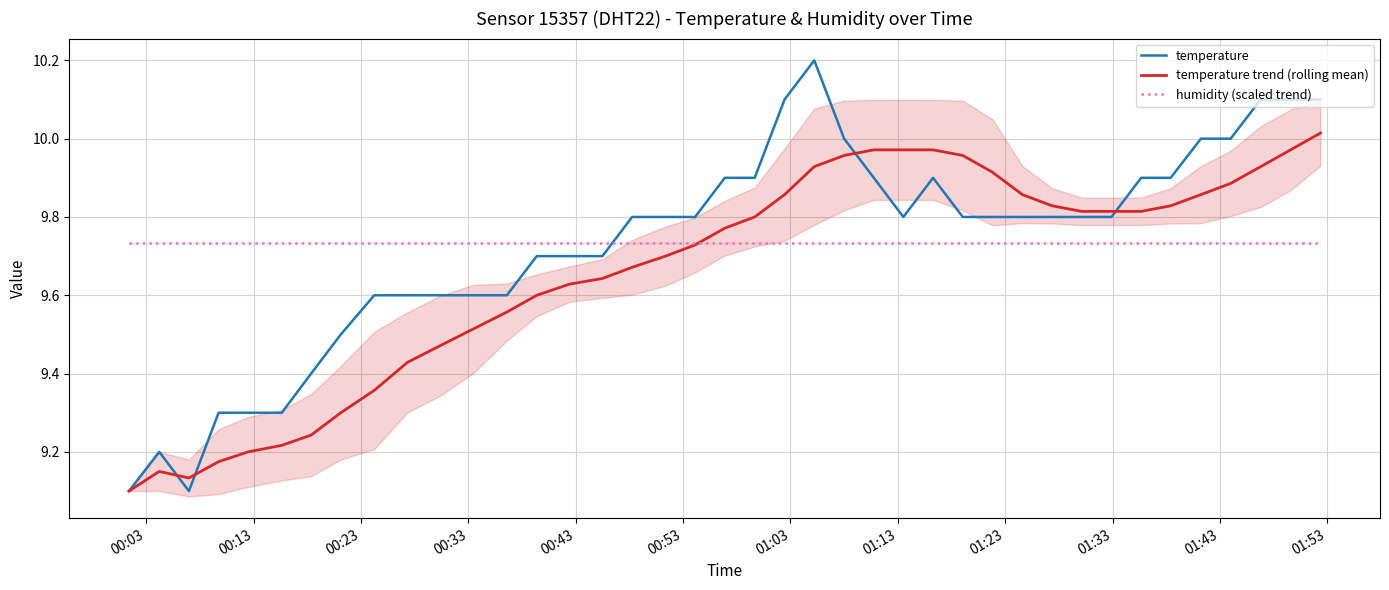

In temperature trend (rolling mean), how many points are higher than both neighbors (excluding endpoints)?

3